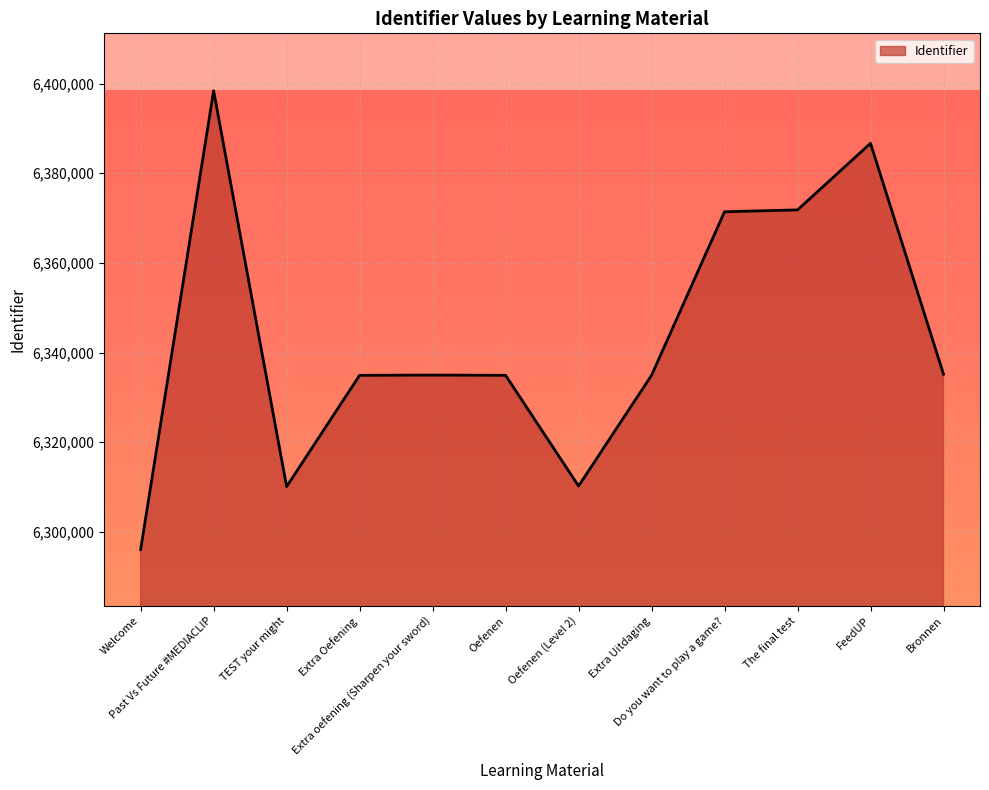

Between Past Vs Future #MEDIACLIP and Oefenen (Level 2), which is larger?

Past Vs Future #MEDIACLIP